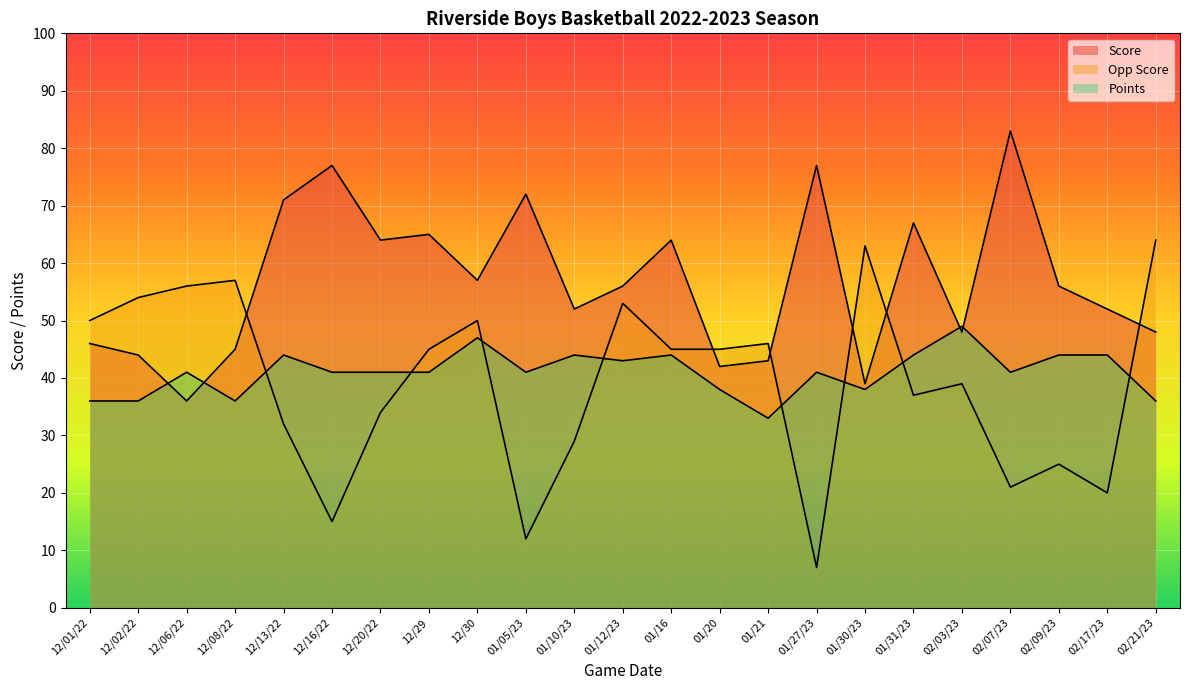

Which series has the widest spread of values?

Opp Score